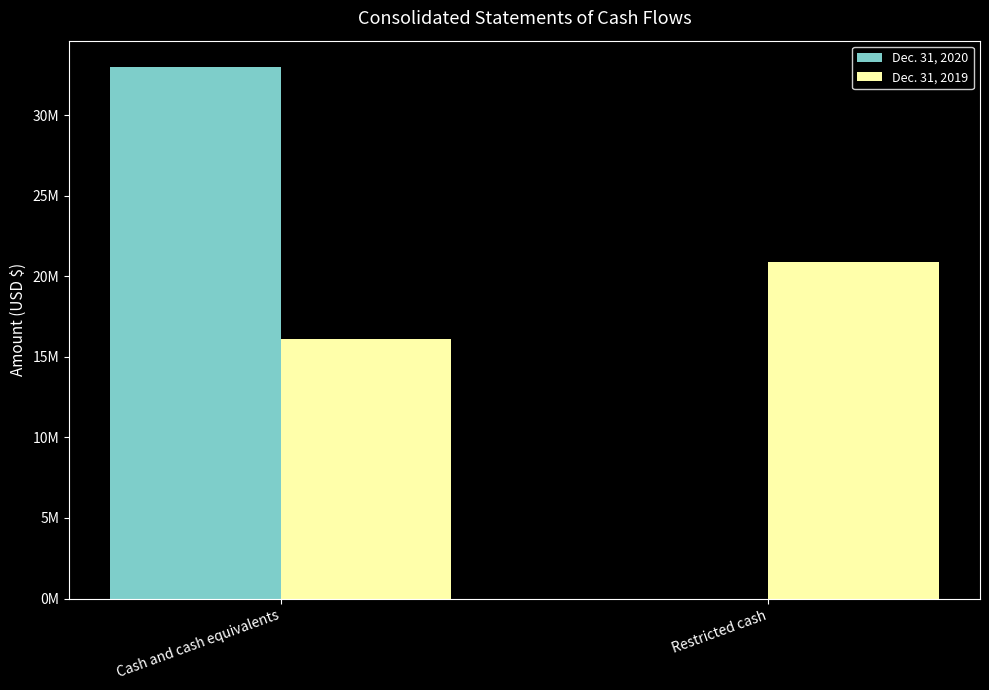

Which series has the largest range (max minus min)?

Dec. 31, 2020